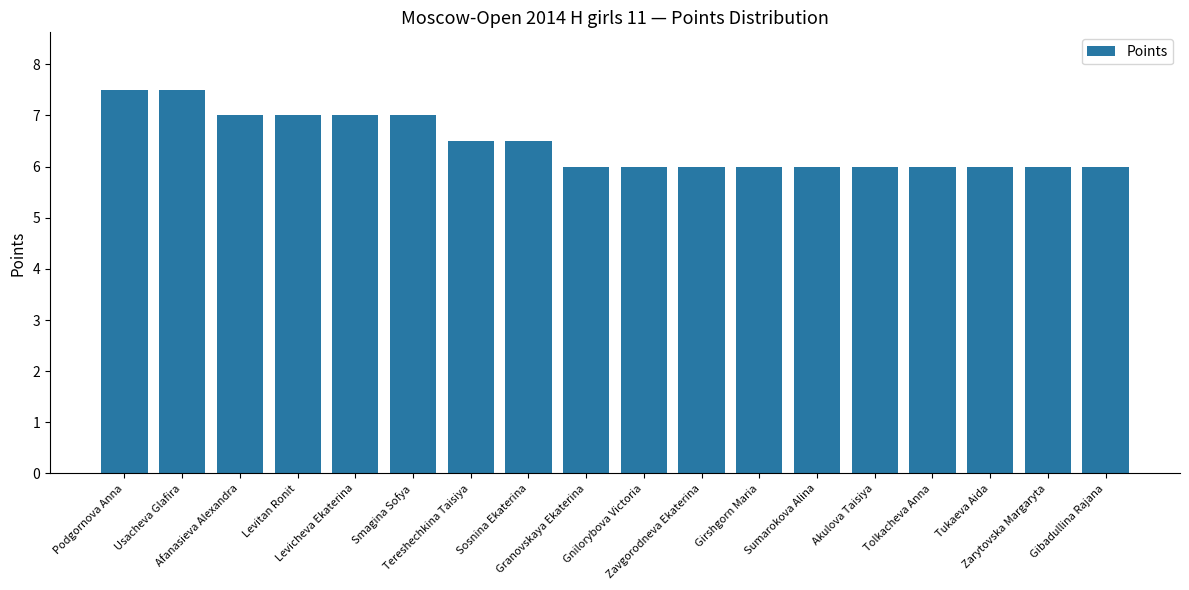

What is the average value?

6.4